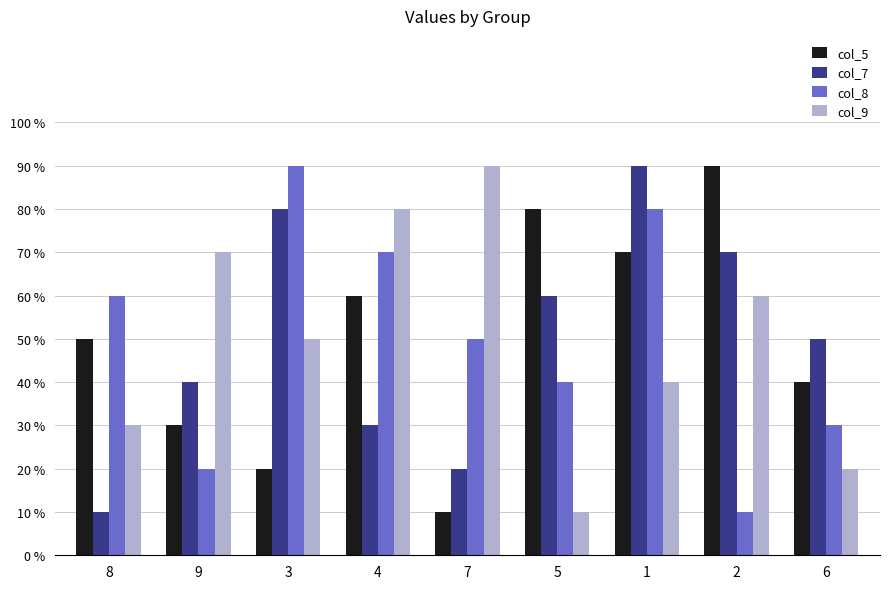

What are all the series names shown in the legend?

col_5, col_7, col_8, col_9